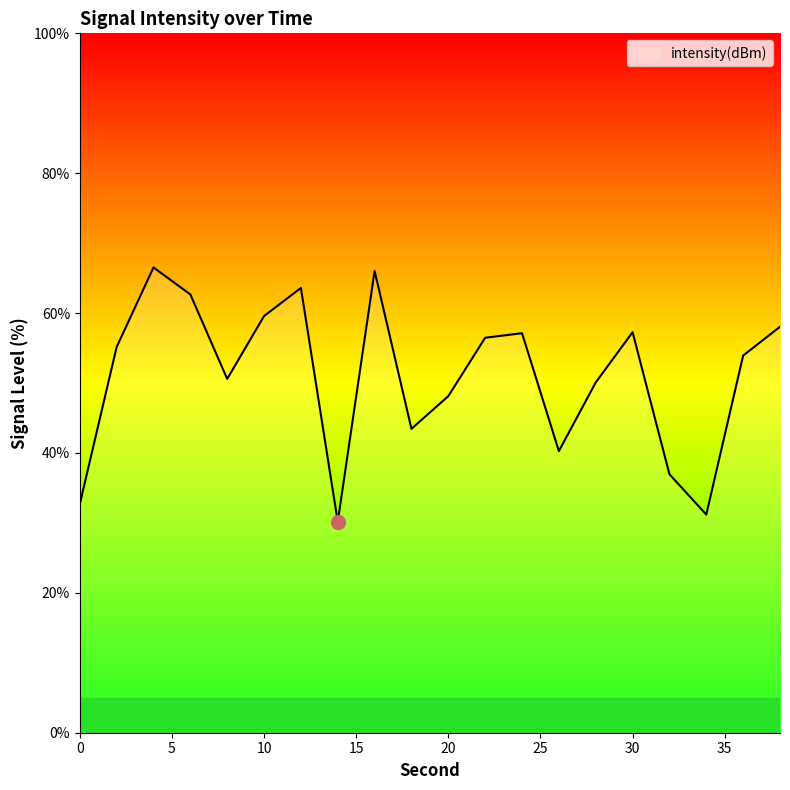

What is the greatest value displayed?

66.5